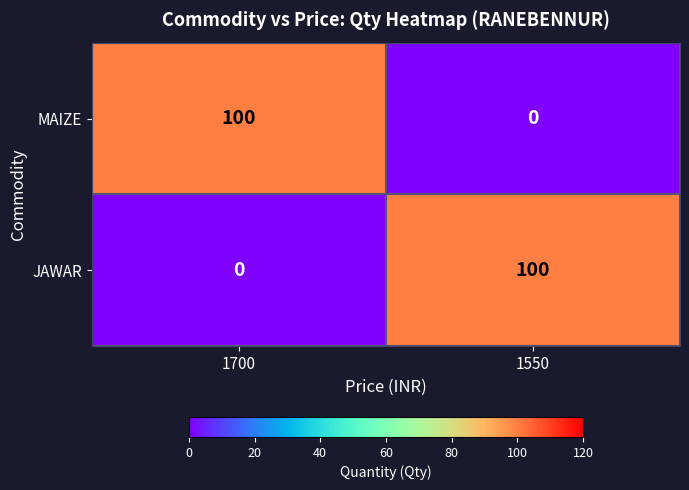

At which label does MAIZE reach its minimum?

1550